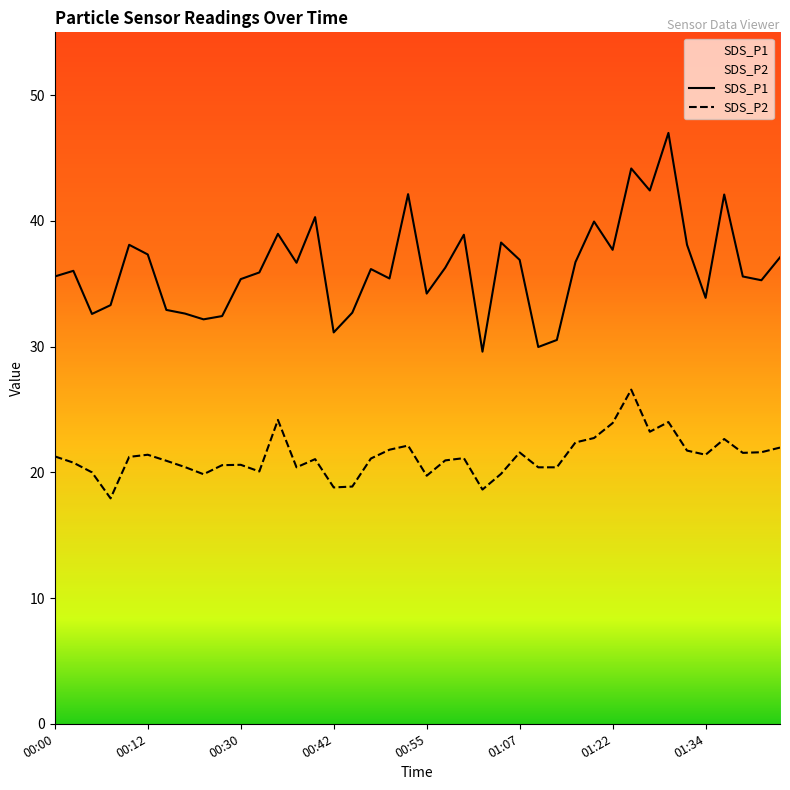

Between 00:55 and 01:39, which is larger?

01:39